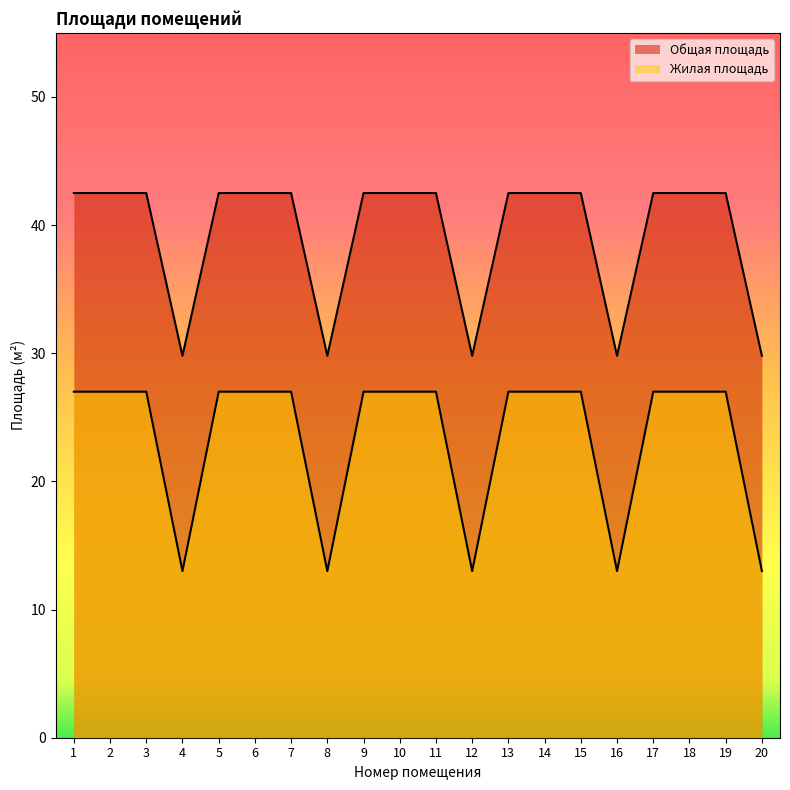

True or false: Жилая площадь and Общая площадь cross at least once.

False